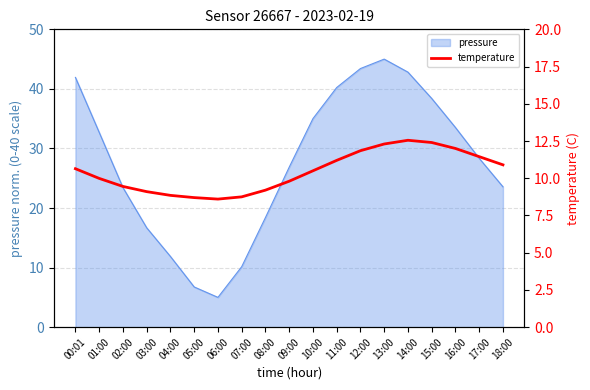

What is the approximate value at 11:00?

11.2